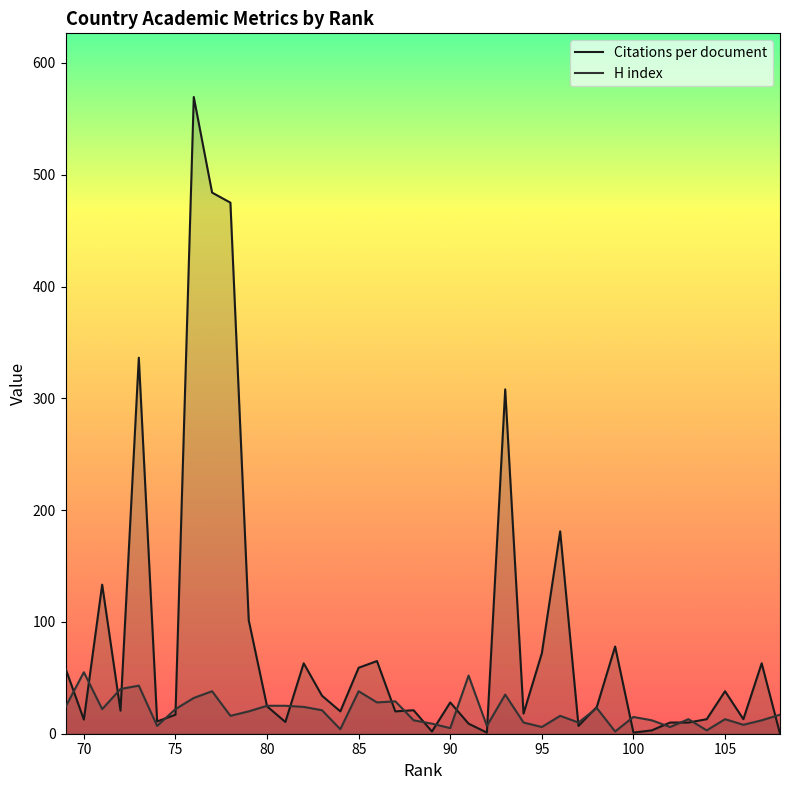

What are all the series names shown in the legend?

Citations per document, H index